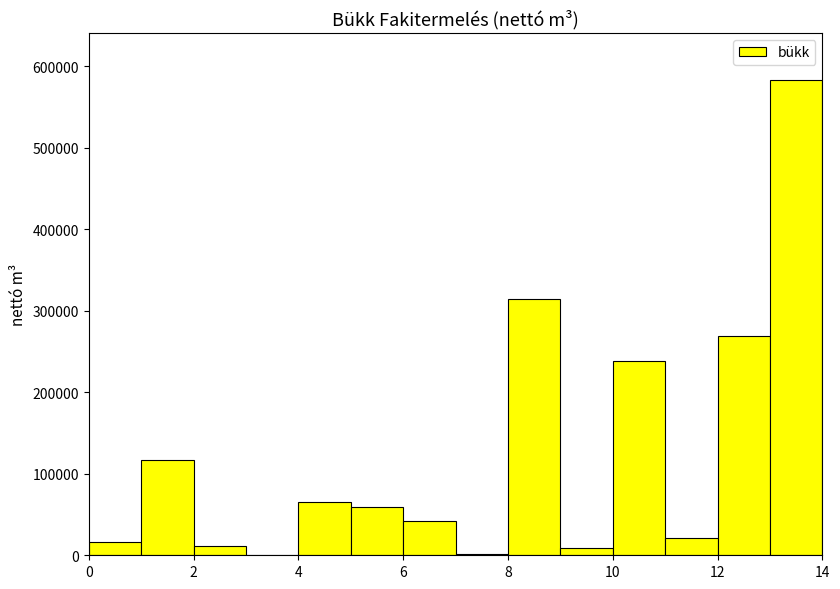

Reading left to right, list every bar in this chart as the range it spans on the x-axis followed by its height. The values are not printed on the chart, so give them approximately, as read against the axis.

0 to 1: 20000
1 to 2: 120000
2 to 3: 10000
3 to 4: 0
4 to 5: 70000
5 to 6: 60000
6 to 7: 40000
7 to 8: under 10000
8 to 9: 310000
9 to 10: under 10000
10 to 11: 240000
11 to 12: 20000
12 to 13: 270000
13 to 14: 580000